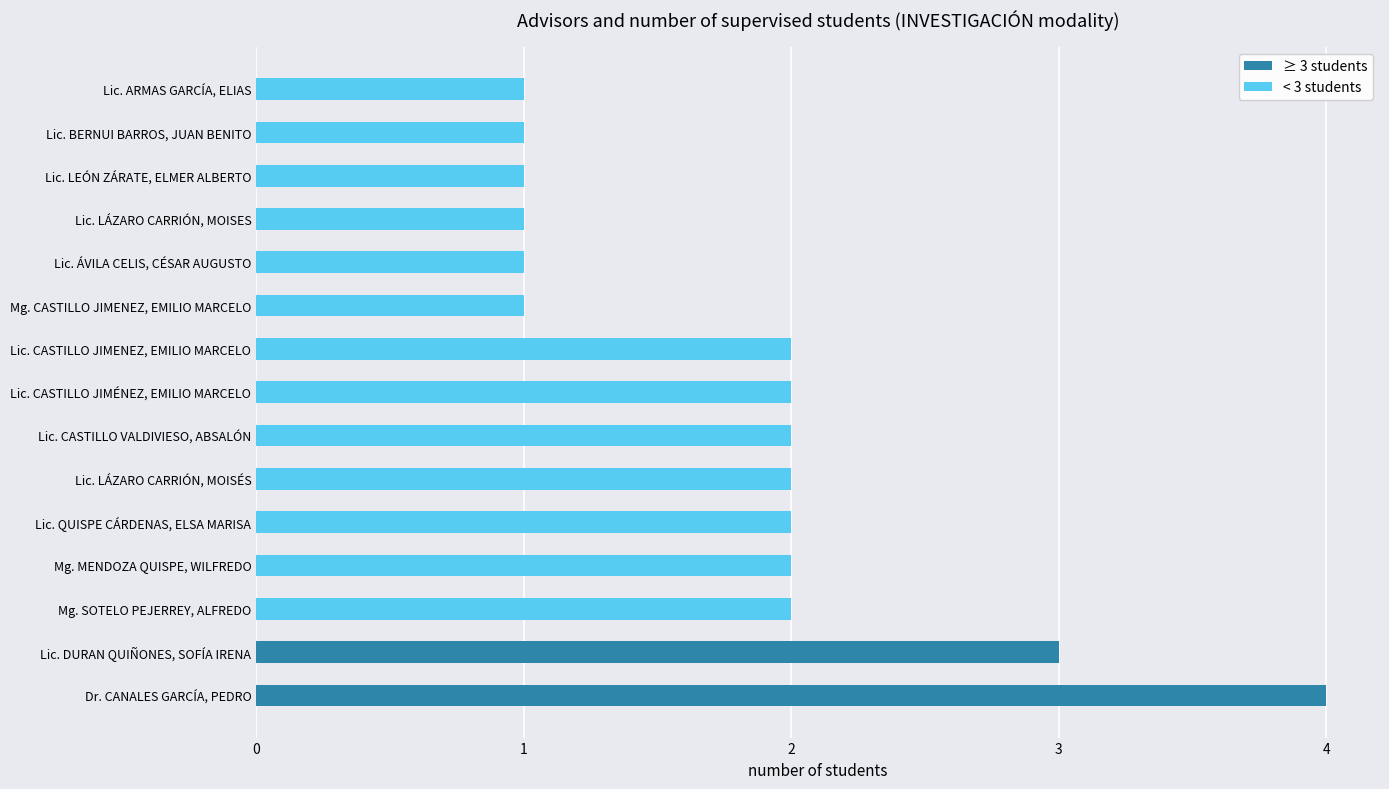

Approximately how many times larger is the value at Lic. CASTILLO JIMÉNEZ, EMILIO MARCELO compared to Dr. CANALES GARCÍA, PEDRO?

0.5